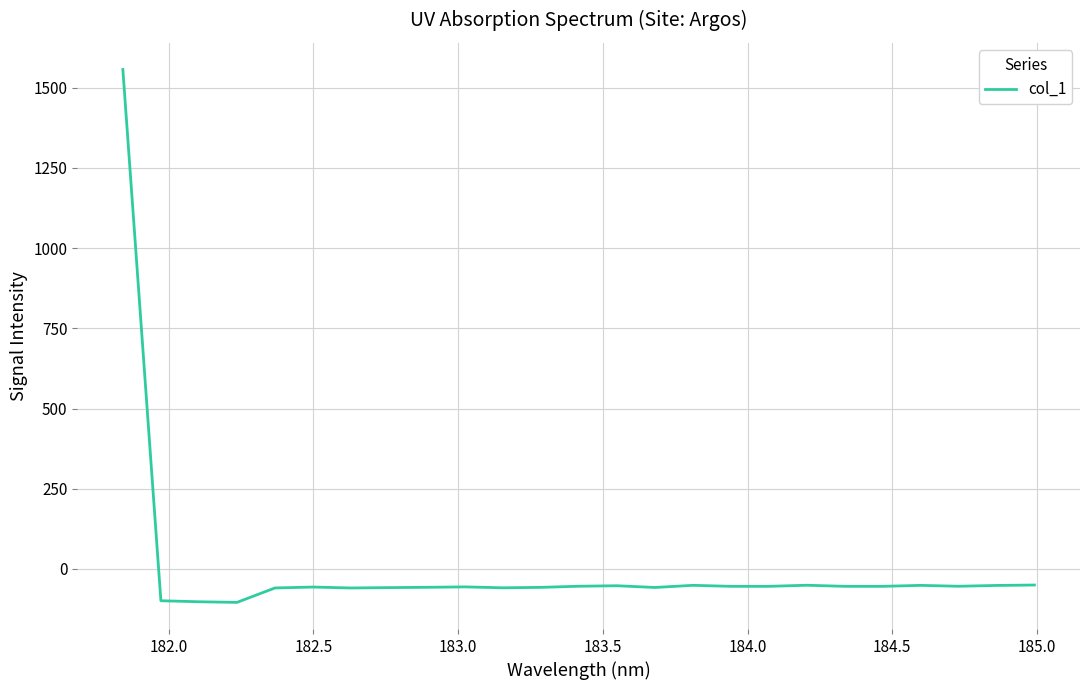

What is the difference between the maximum and minimum values?

1660.9